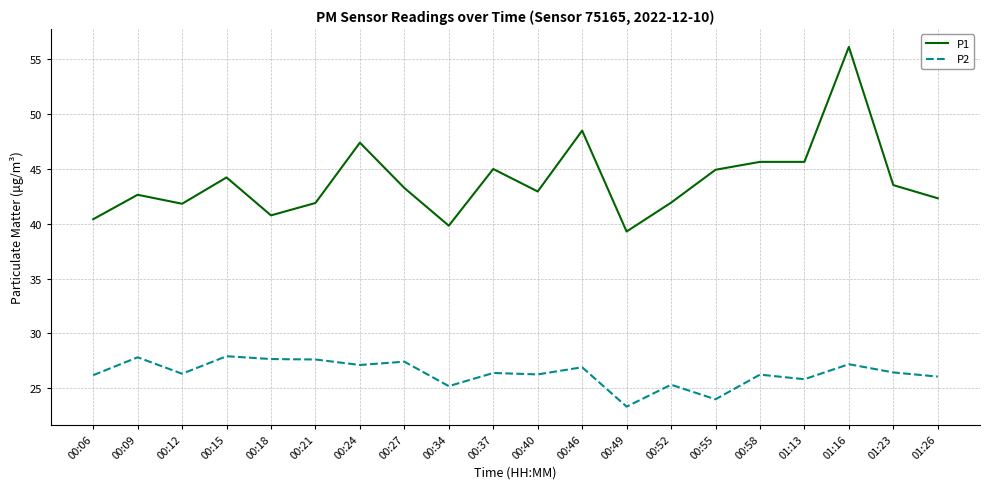

True or false: P1 and P2 cross at least once.

False